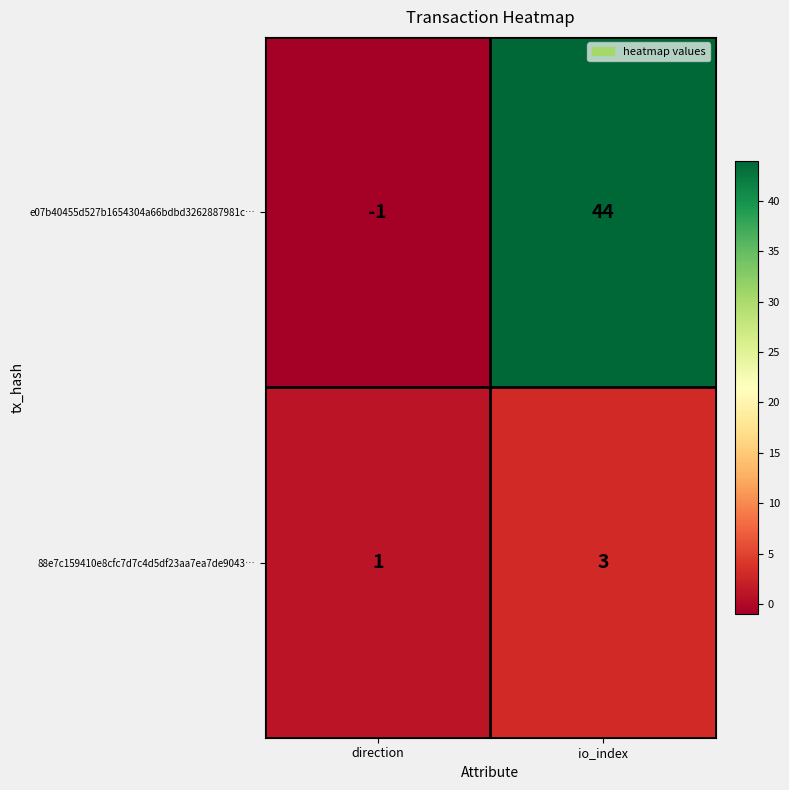

What is the sum of all 88e7c159410e8cfc7d7c4d5df23aa7ea7de9043… values?

4